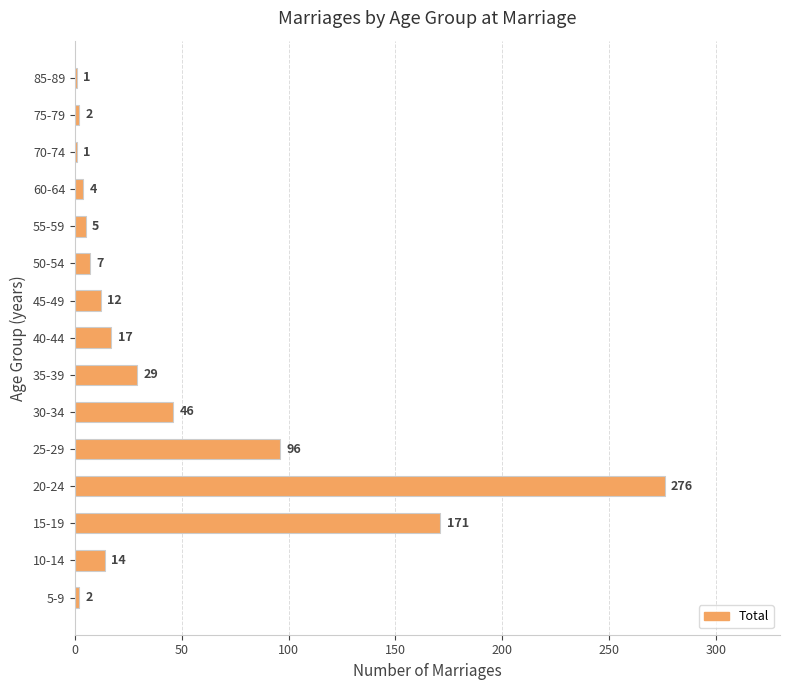

Reading bottom to top, what are all the values shown in this chart?

5-9=2	10-14=14	15-19=171	20-24=276	25-29=96	30-34=46	35-39=29	40-44=17	45-49=12	50-54=7	55-59=5	60-64=4	70-74=1	75-79=2	85-89=1